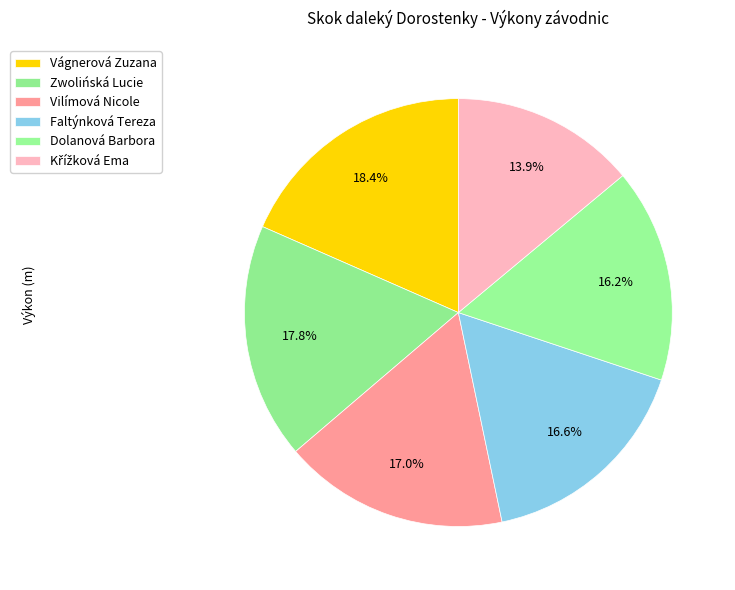

Rank the categories by value from highest to lowest.

Vágnerová Zuzana, Zwolińská Lucie, Vilímová Nicole, Faltýnková Tereza, Dolanová Barbora, Křížková Ema